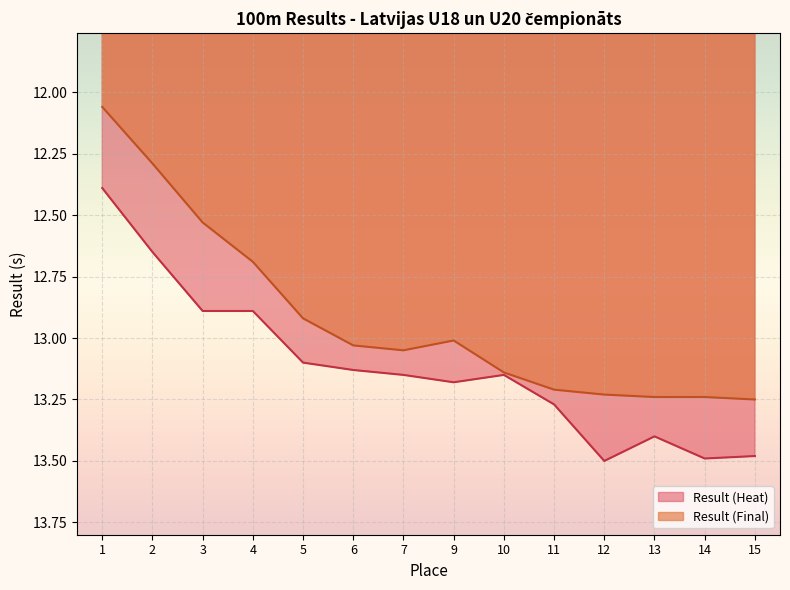

Rank the series by their maximum value, from lowest to highest.

Result (Final), Result (Heat)